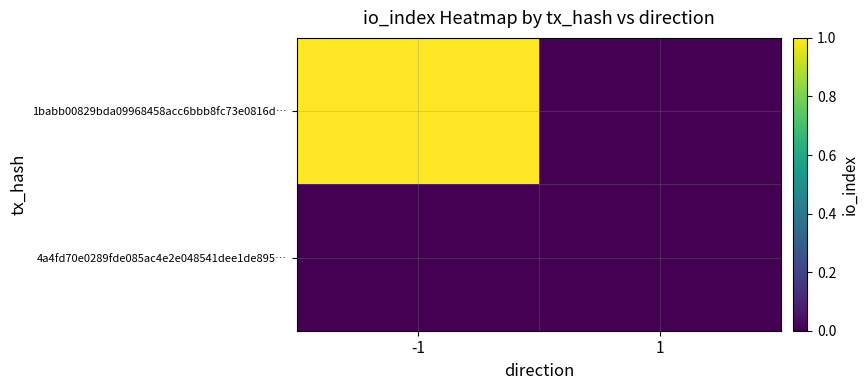

Reading left to right, what are all the values shown in this chart?

1babb00829bda09968458acc6bbb8fc73e0816d…: -1=1	1=0
4a4fd70e0289fde085ac4e2e048541dee1de895…: -1=0	1=0